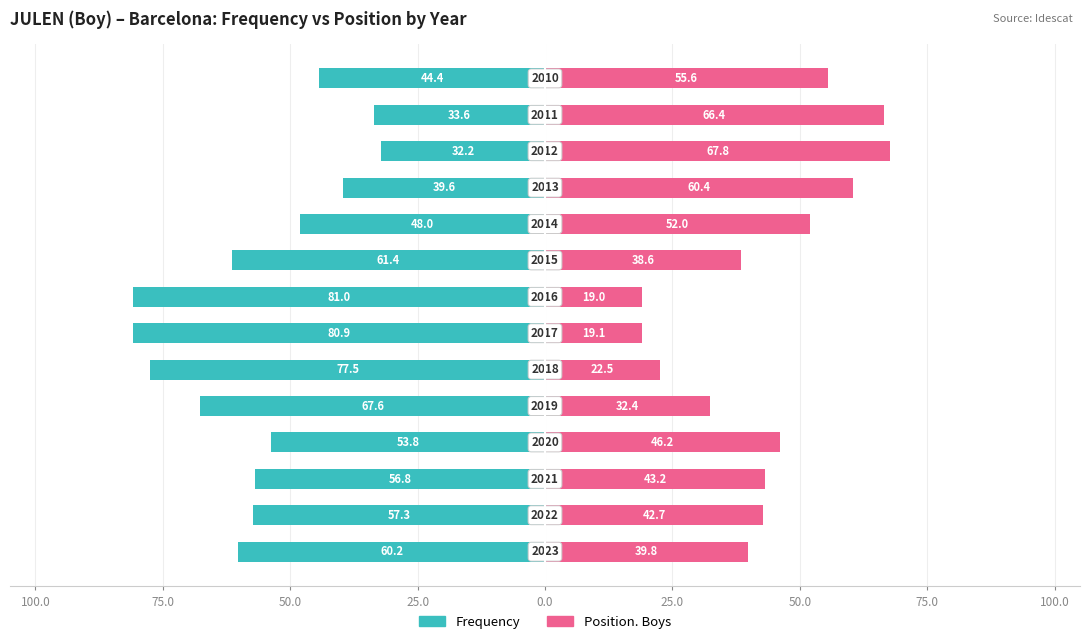

Reading left to right, what are all the values shown in this chart?

Frequency: -60.2	-57.3	-56.8	-53.8	-67.6	-77.5	-80.9	-81.0	-61.4	-48.0	-39.6	-32.2	-33.6	-44.4
Position. Boys: 39.8	42.7	43.2	46.2	32.4	22.5	19.1	19.0	38.6	52.0	60.4	67.8	66.4	55.6